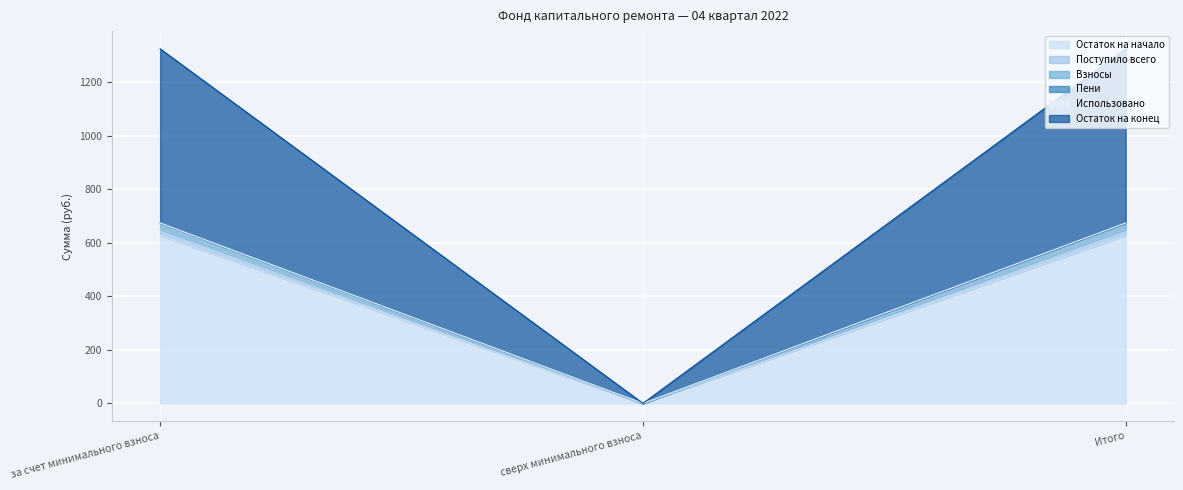

Which has a higher value, сверх минимального взноса or Итого?

Итого